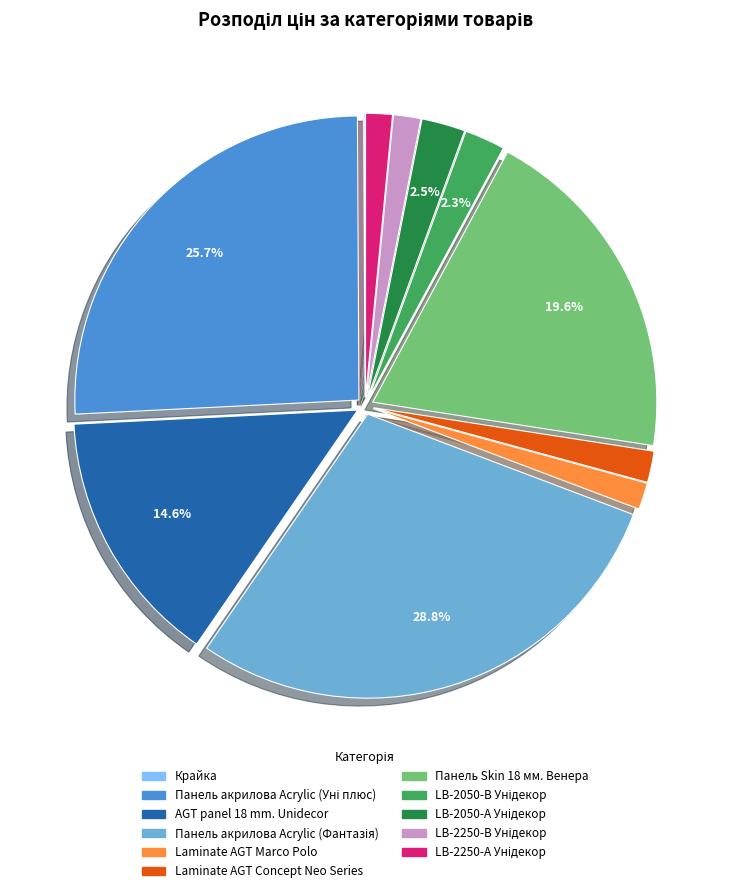

Is the sum of AGT panel 18 mm. Unidecor and Laminate AGT Concept Neo Series greater than half?

No